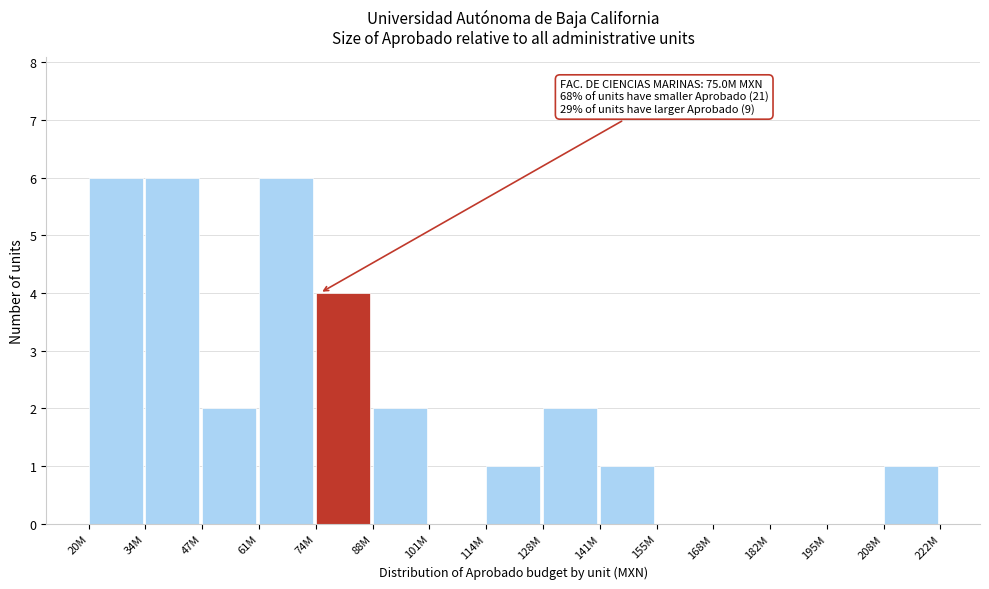

Reading left to right, list all the values displayed in this chart.

20M=6	34M=6	47M=2	61M=6	74M=4	88M=2	101M=0	114M=1	128M=2	141M=1	155M=0	168M=0	182M=0	195M=0	208M=1